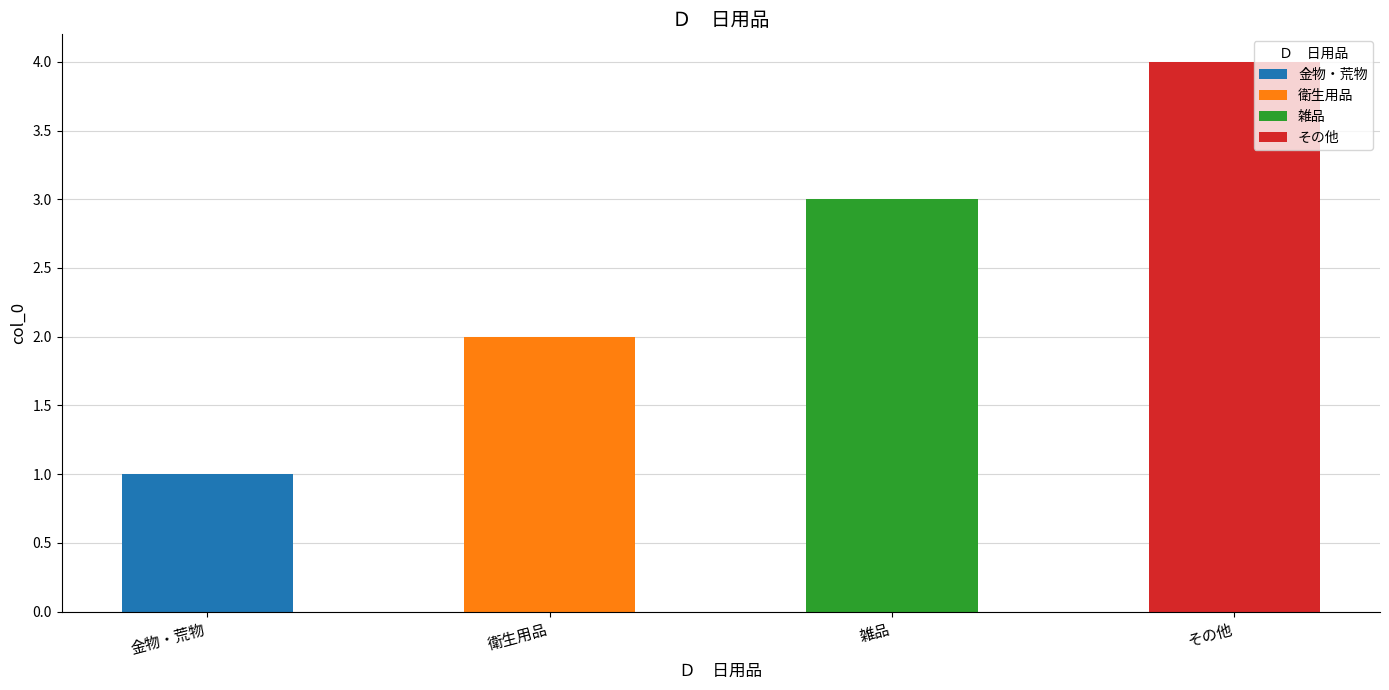

What position from the left is 金物・荒物?

1